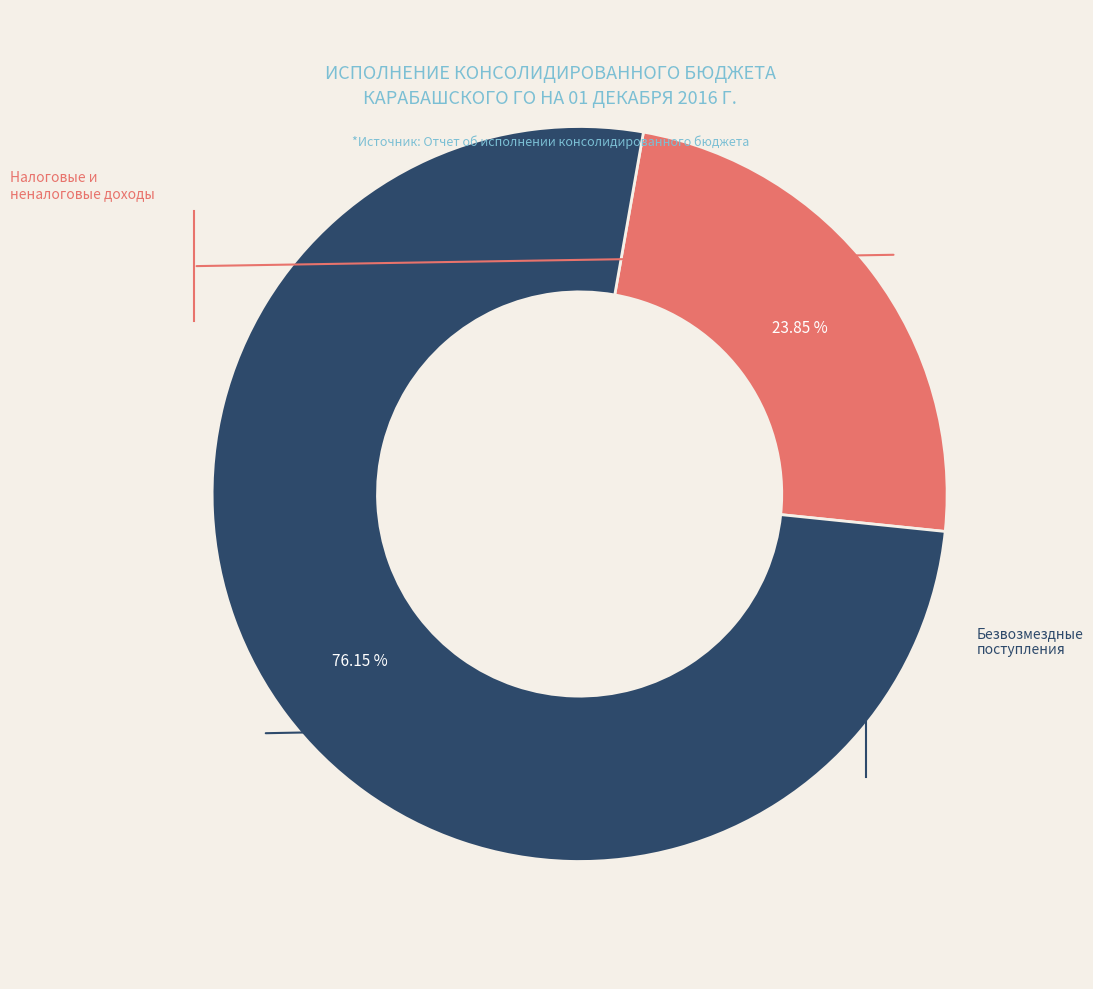

Is there a majority slice in this chart?

Yes